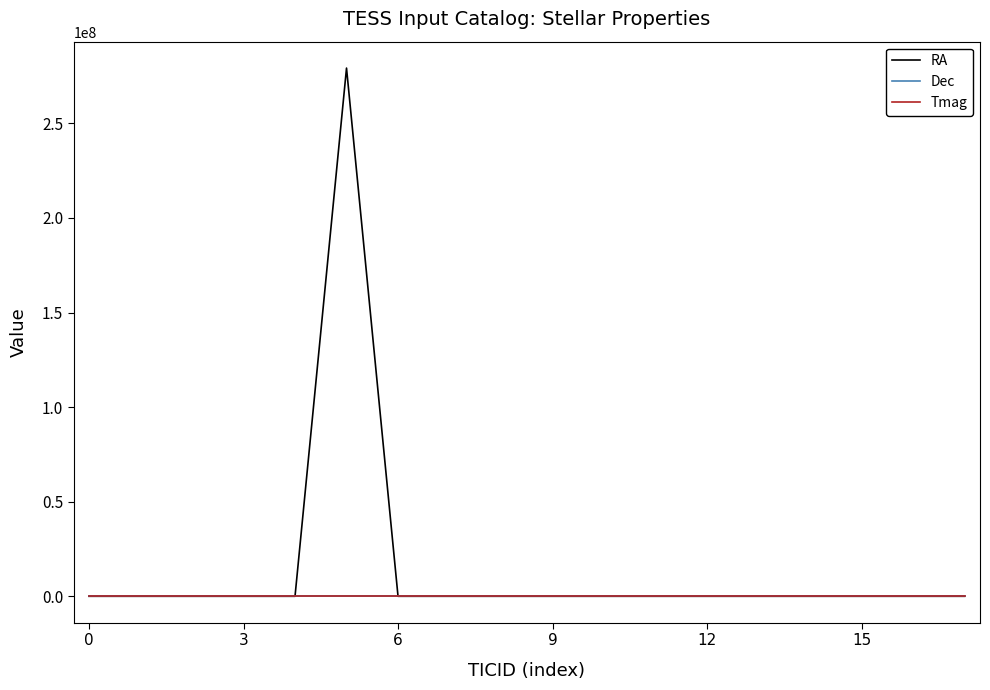

What is the maximum value shown in the chart?

279246287.0